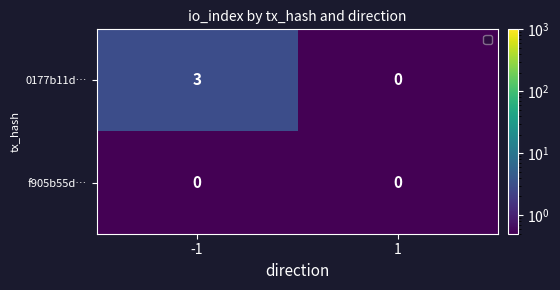

Which series has the largest range (max minus min)?

0177b11d…